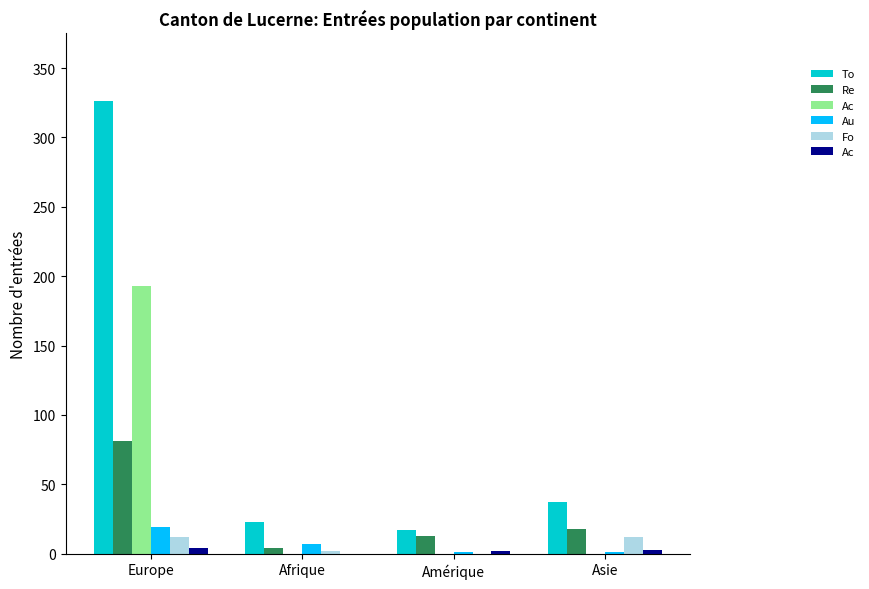

How many categories are shown in the chart?

4